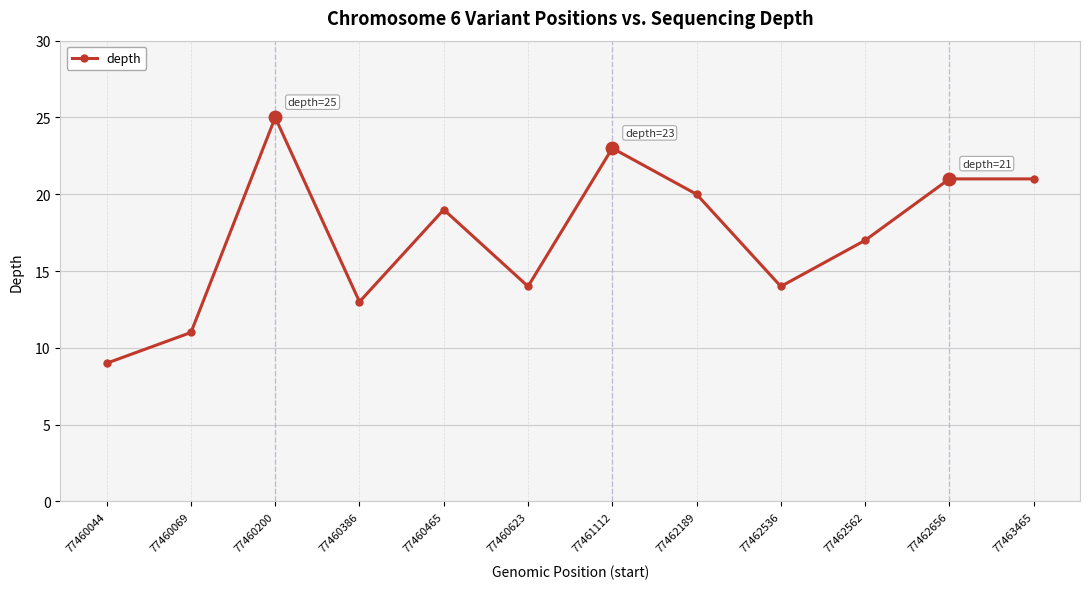

At which category does the chart reach its minimum across all series?

77460044